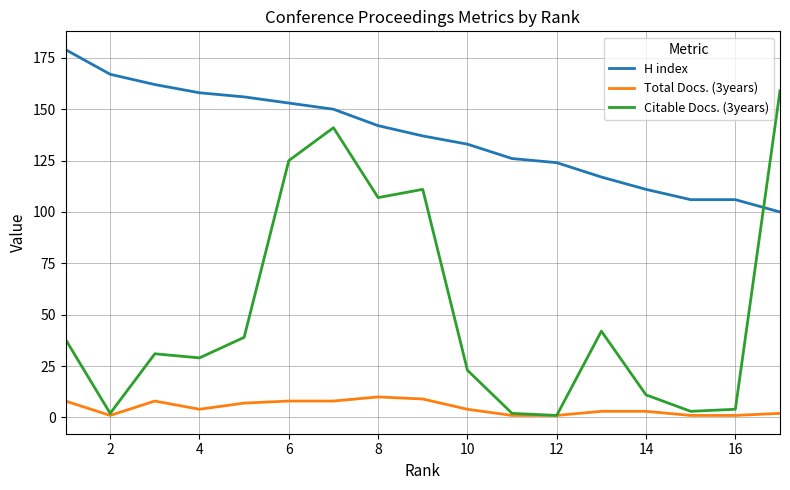

Which series has the largest range (max minus min)?

Citable Docs. (3years)